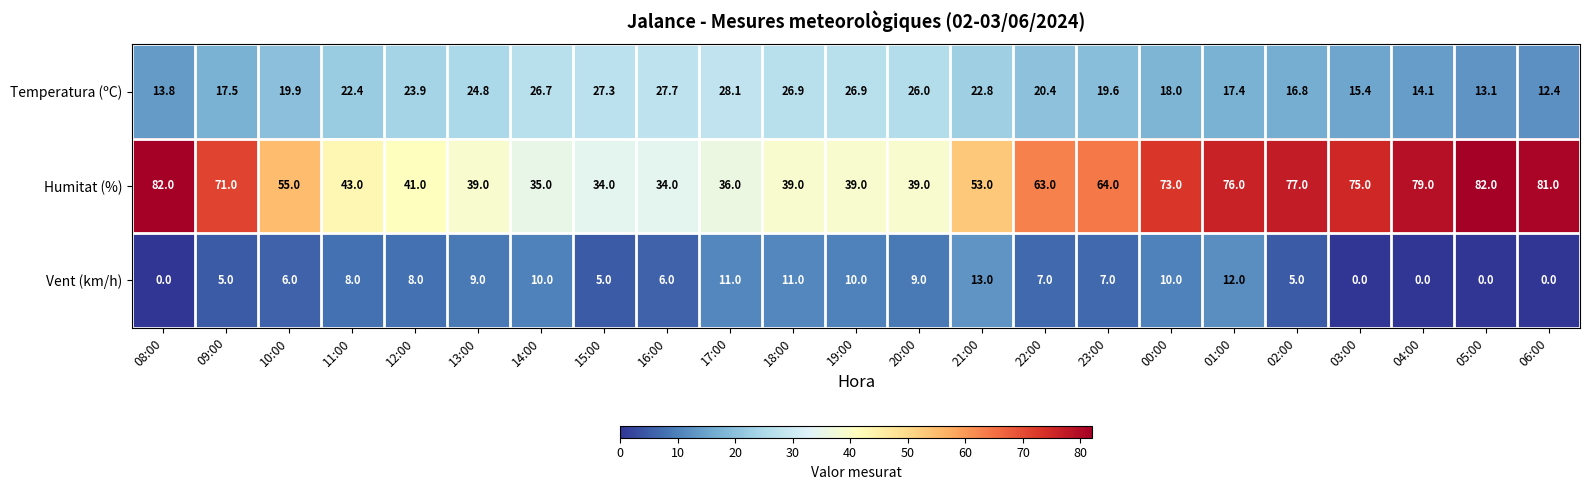

What is the greatest value displayed?

82.0